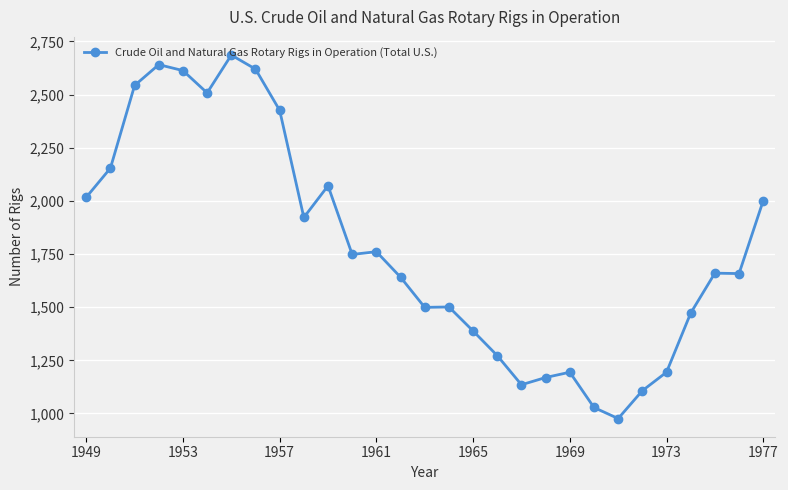

What is the sum of all values?

51605